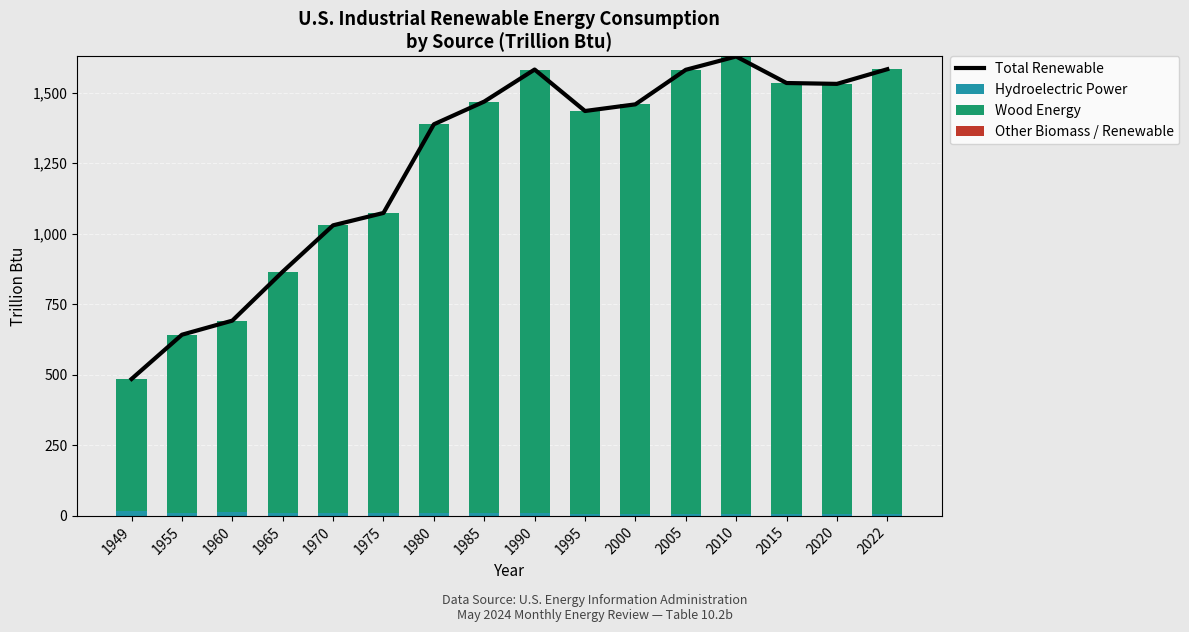

What is the maximum value for Wood Energy?

1620.5